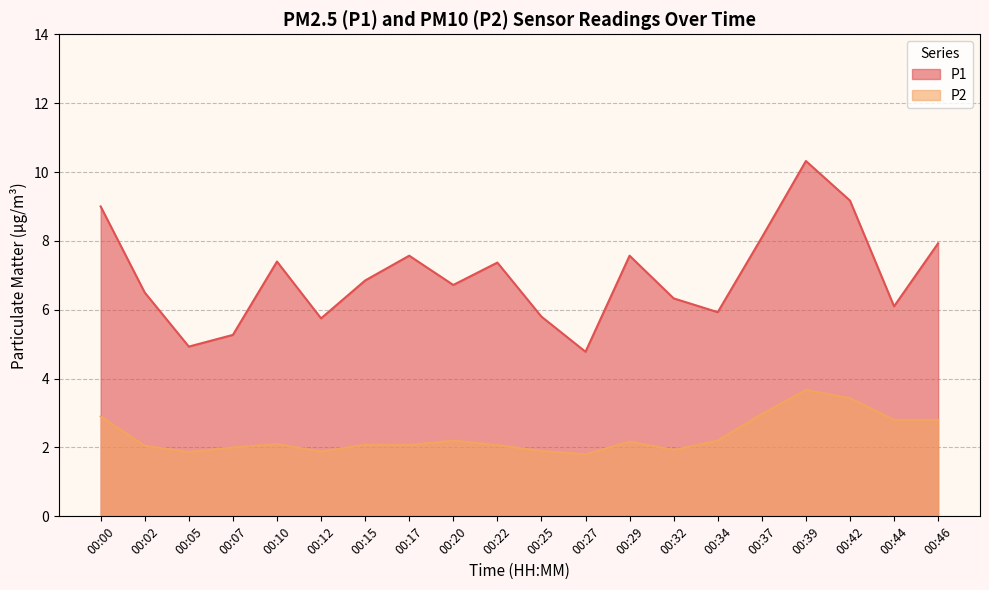

Is the value of P2 at 00:10 greater than the value of P1 at 00:12?

No